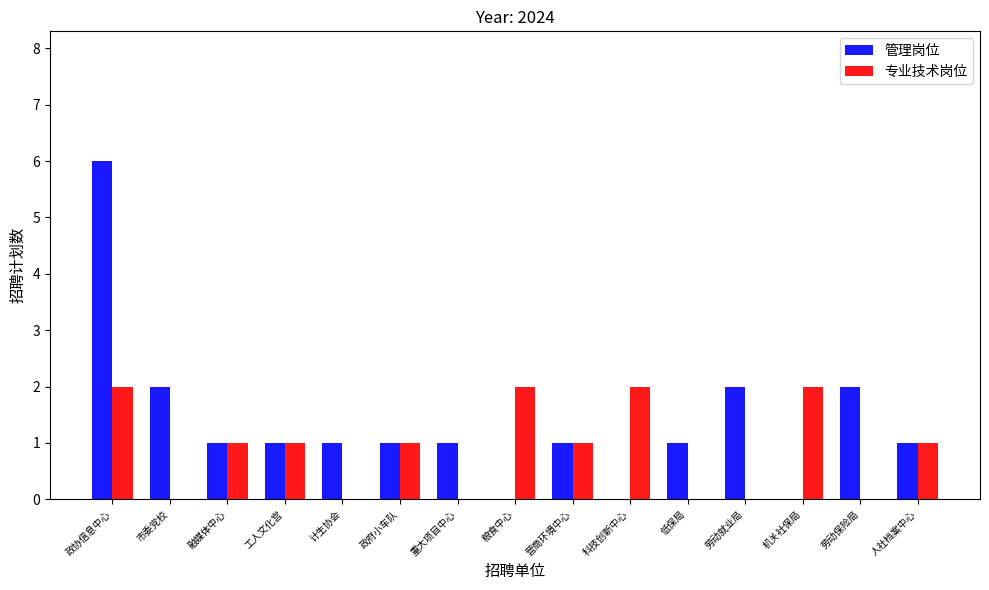

At which category is the sum across all series the highest?

政协信息中心